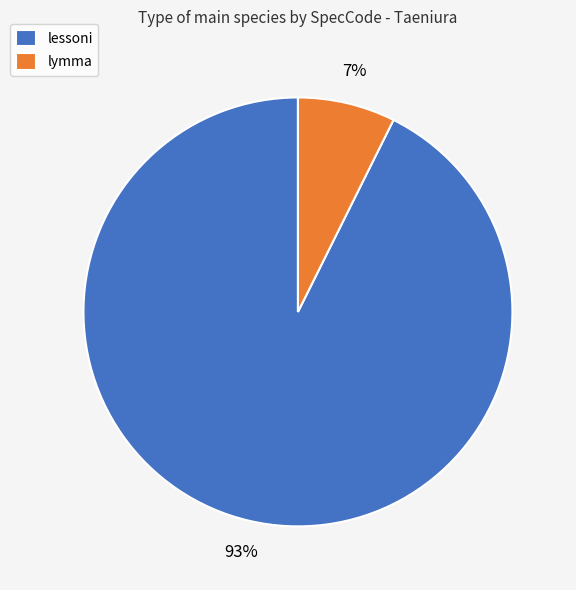

Which category has the biggest portion of the pie?

lessoni